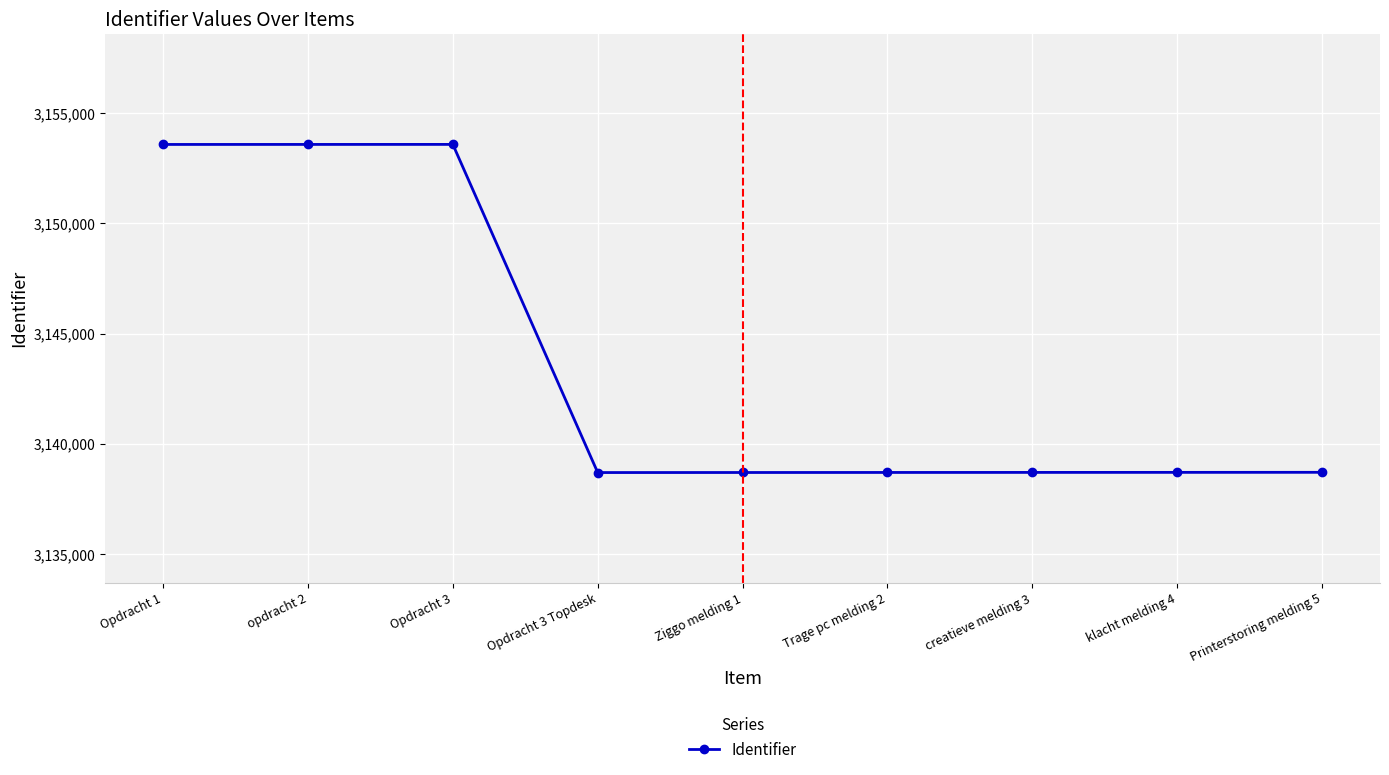

How many data points are less than 3138713?

4